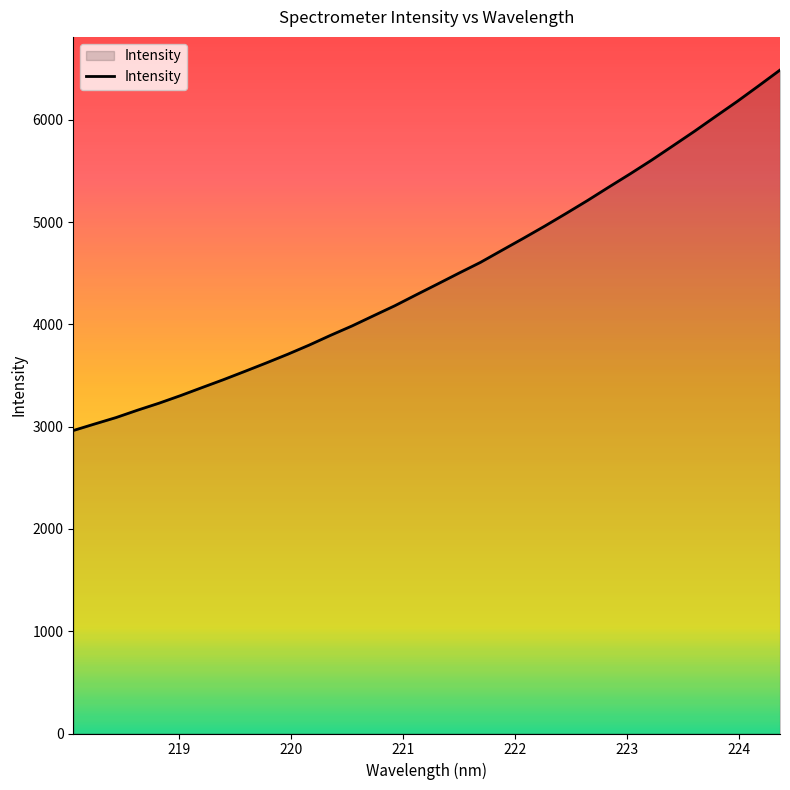

What is the greatest value displayed?

6486.3